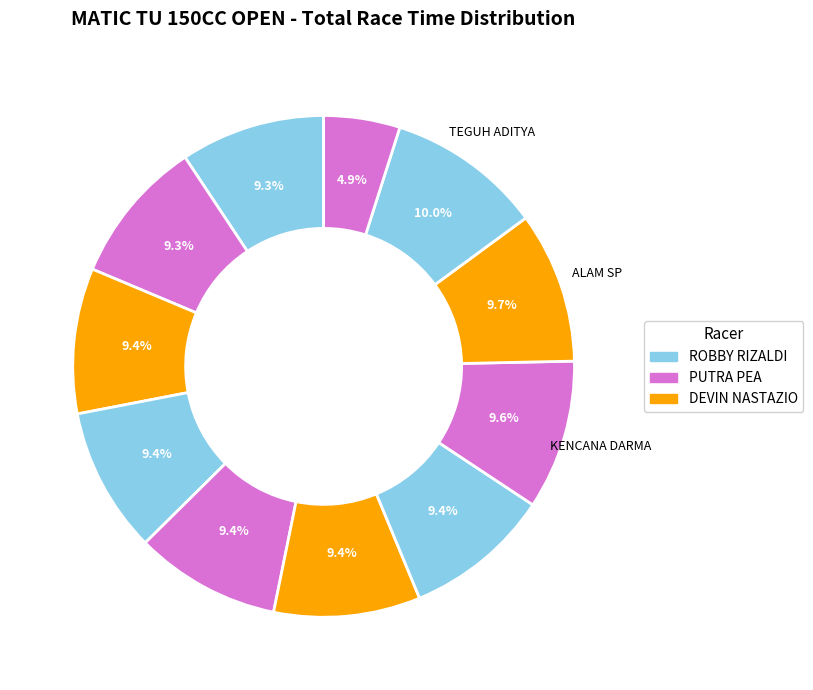

Count the number of slices in the pie.

11